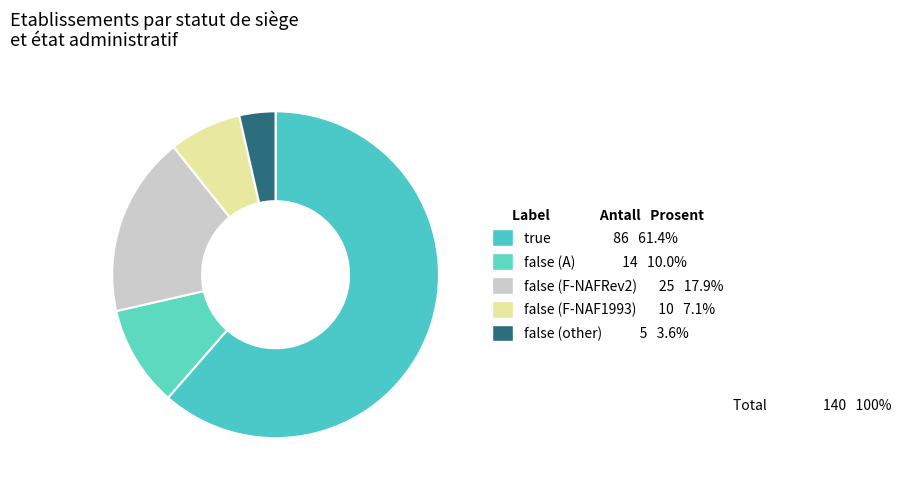

How many slices are in this pie chart?

5